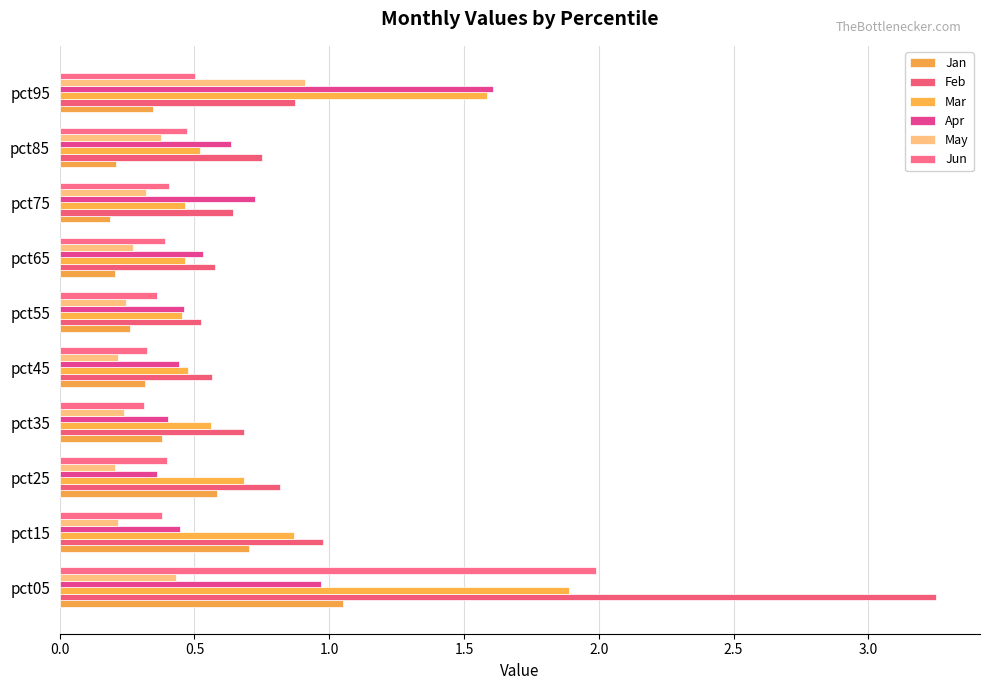

Reading right to left, extract all data points from this chart.

Jan: 0.3	0.2	0.2	0.2	0.3	0.3	0.4	0.6	0.7	1.1
Feb: 0.9	0.8	0.6	0.6	0.5	0.6	0.7	0.8	1.0	3.3
Mar: 1.6	0.5	0.5	0.5	0.5	0.5	0.6	0.7	0.9	1.9
Apr: 1.6	0.6	0.7	0.5	0.5	0.4	0.4	0.4	0.4	1.0
May: 0.9	0.4	0.3	0.3	0.2	0.2	0.2	0.2	0.2	0.4
Jun: 0.5	0.5	0.4	0.4	0.4	0.3	0.3	0.4	0.4	2.0